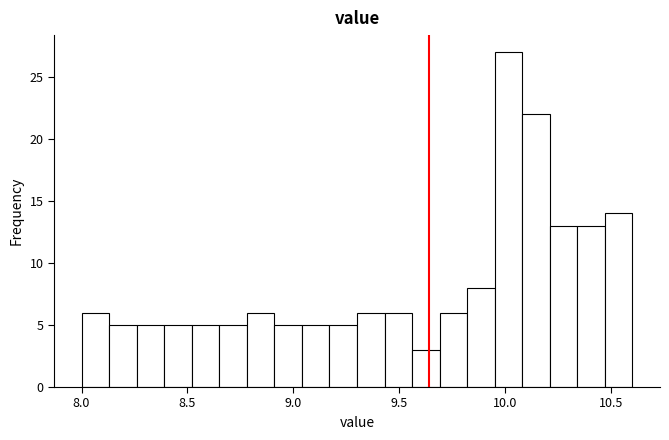

Around what value on the x-axis is the tallest bar? Give the approximate position of its centre, as read against the axis.

10.00